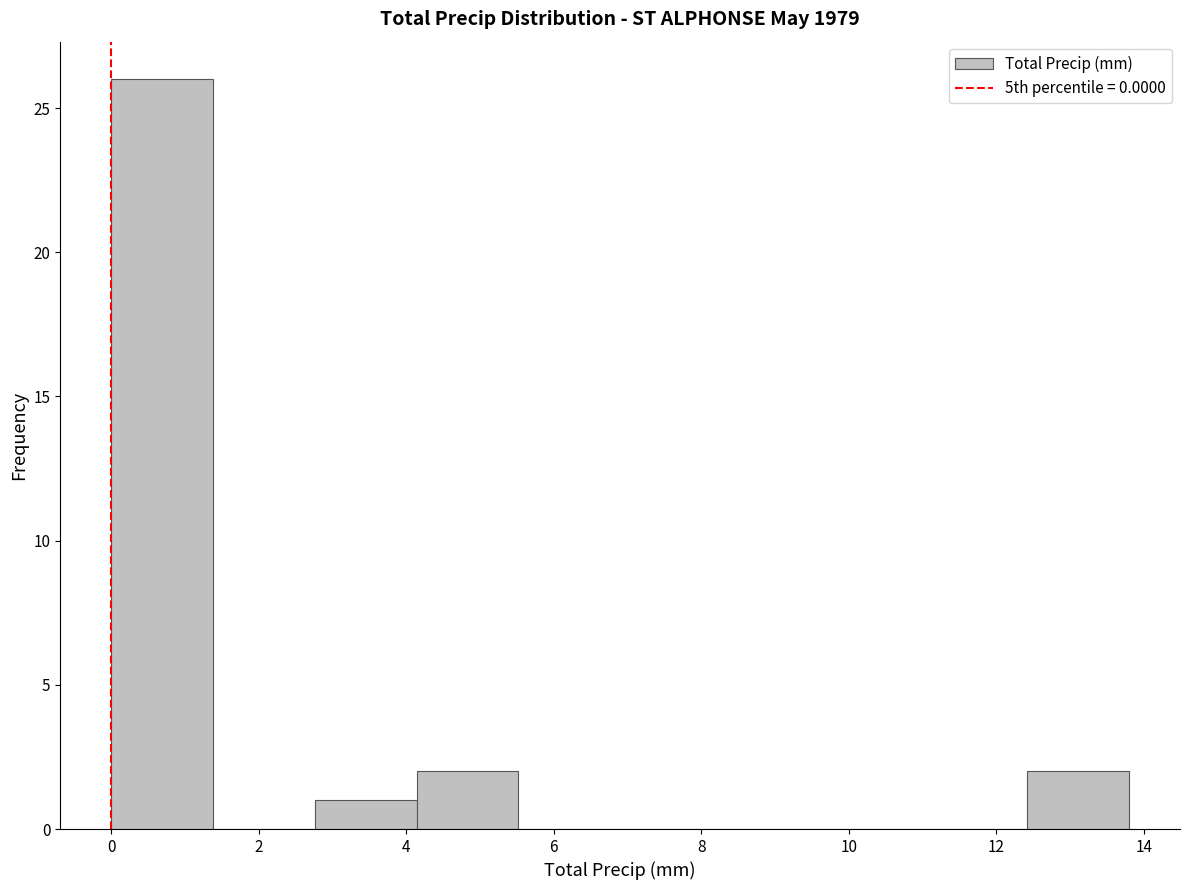

Reading left to right, transcribe this chart: for each bar, give the range it covers on the x-axis and its height. Neither the bar edges nor the heights are printed on the chart, so give them approximately, as read against the axes.

0.00 to 1.38: 26
1.38 to 2.76: 0
2.76 to 4.14: 1
4.14 to 5.52: 2
5.52 to 6.90: 0
6.90 to 8.28: 0
8.28 to 9.66: 0
9.66 to 11.04: 0
11.04 to 12.42: 0
12.42 to 13.80: 2